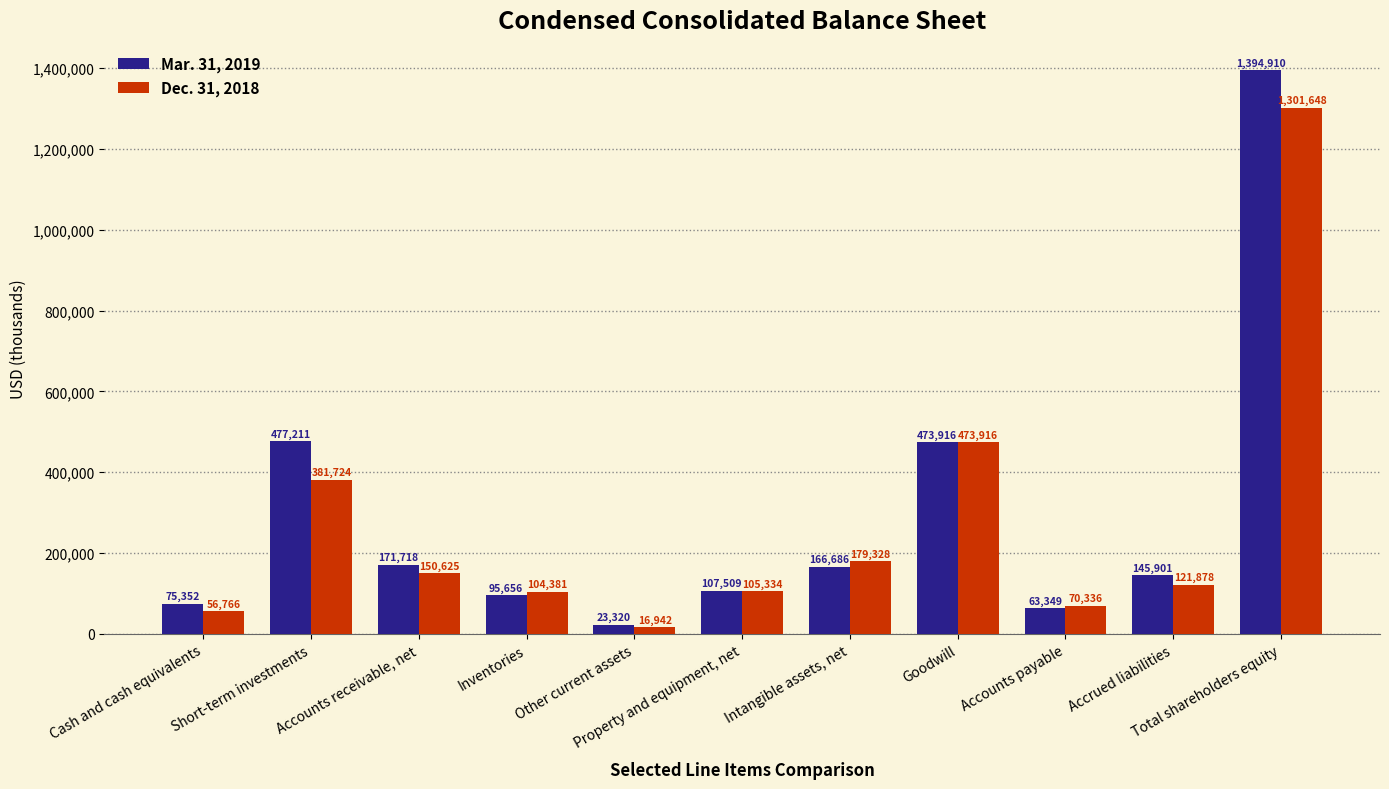

How many bars are there in each group?

2